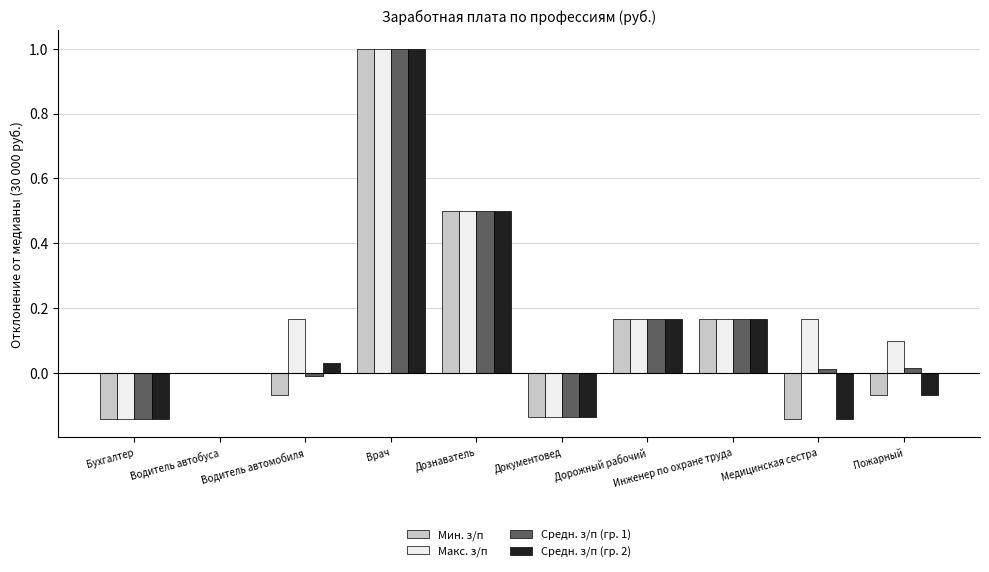

What is the highest value of the Мин. з/п series?

1.0